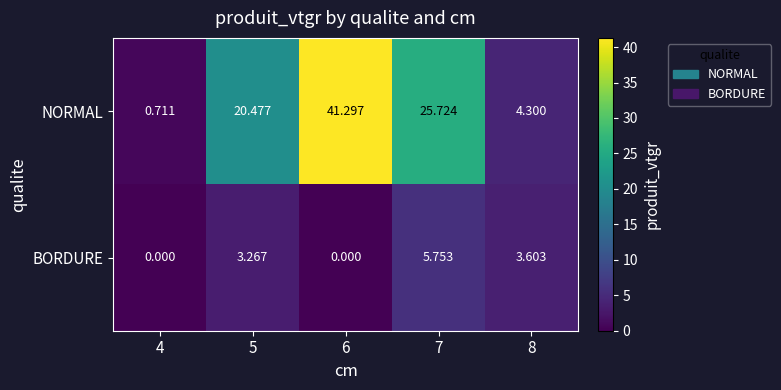

Which series has the widest spread of values?

NORMAL